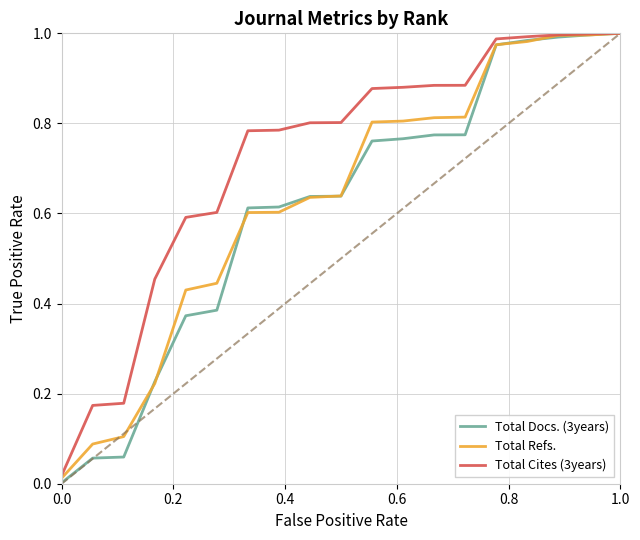

How many lines are shown in the chart?

3